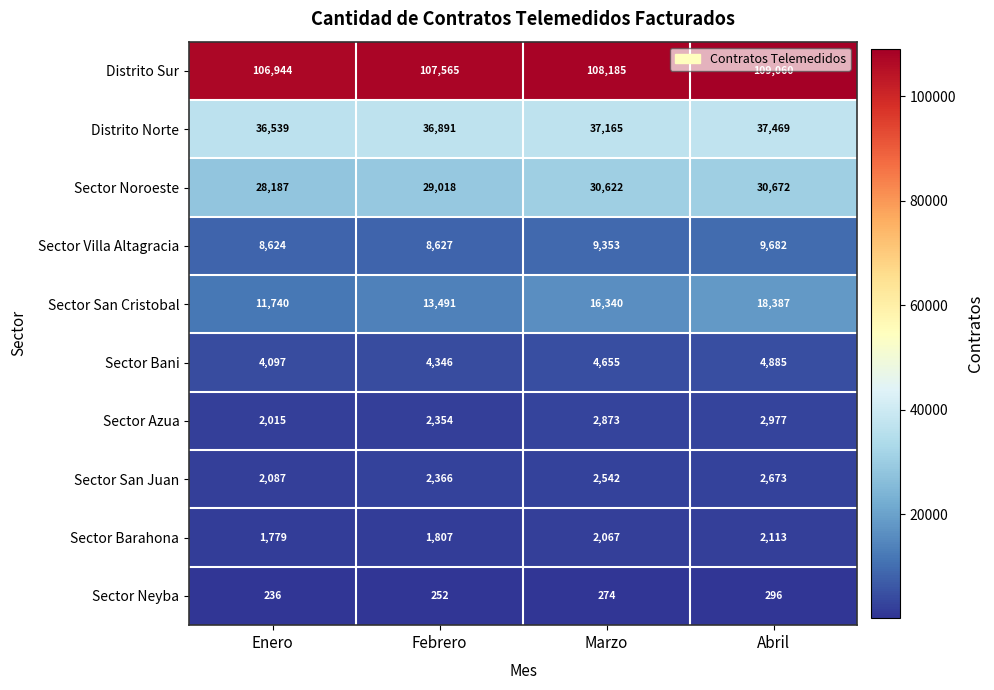

What is the minimum value shown in the chart?

236